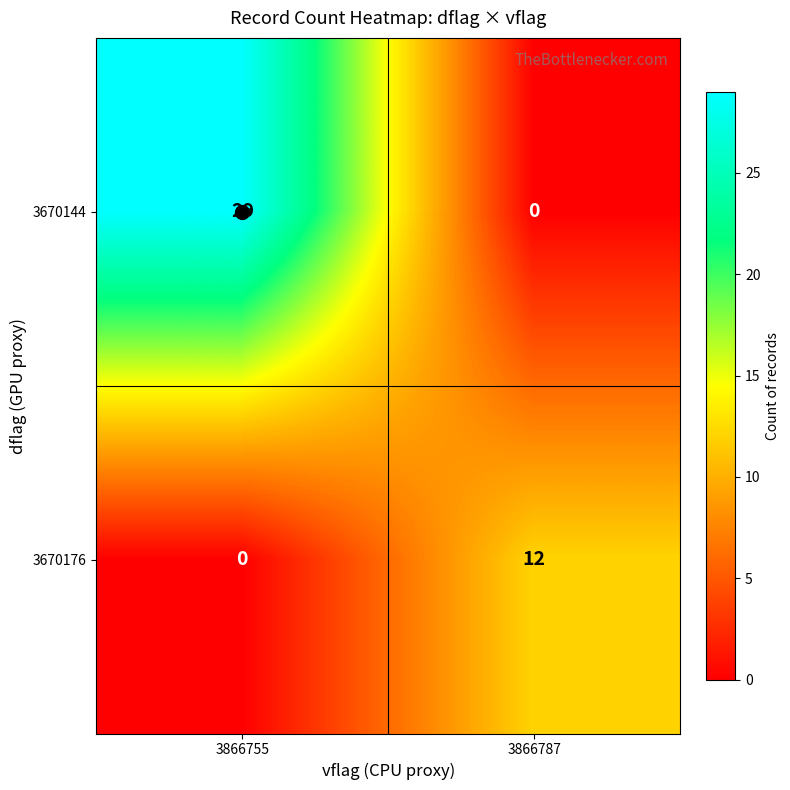

List the series in order of their overall mean, highest first.

3670144, 3670176